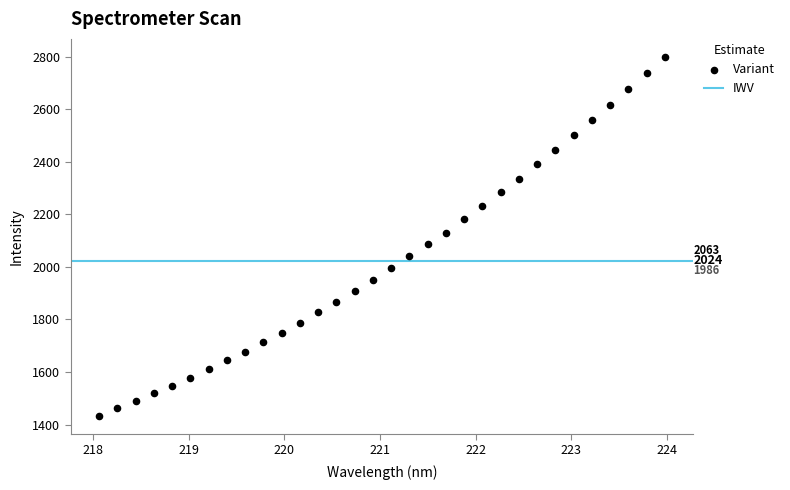

What is the range of X values (max minus min)?

5.9